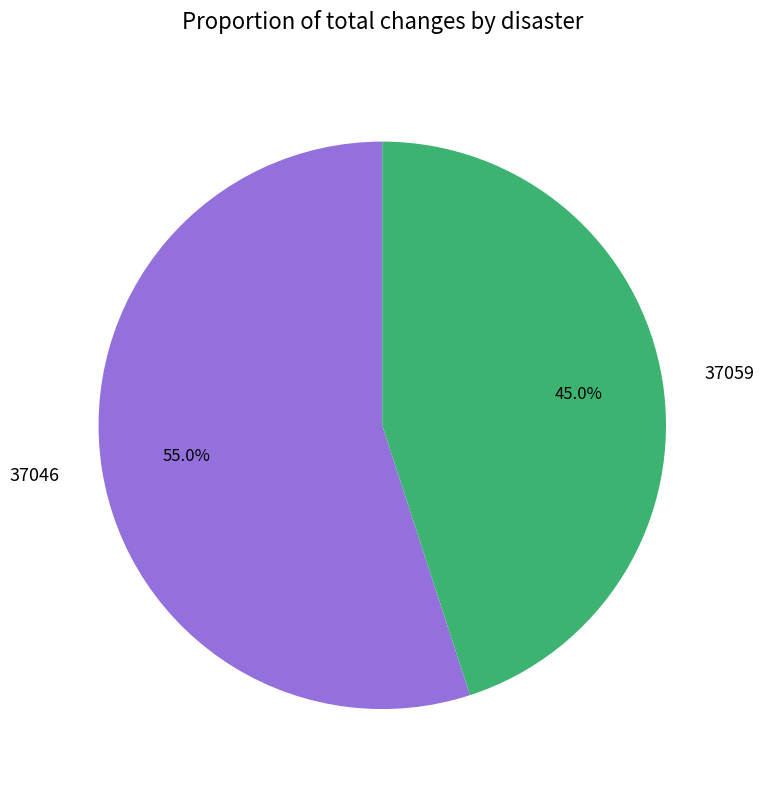

What percentage is the 37059 slice, to the nearest percent?

45%